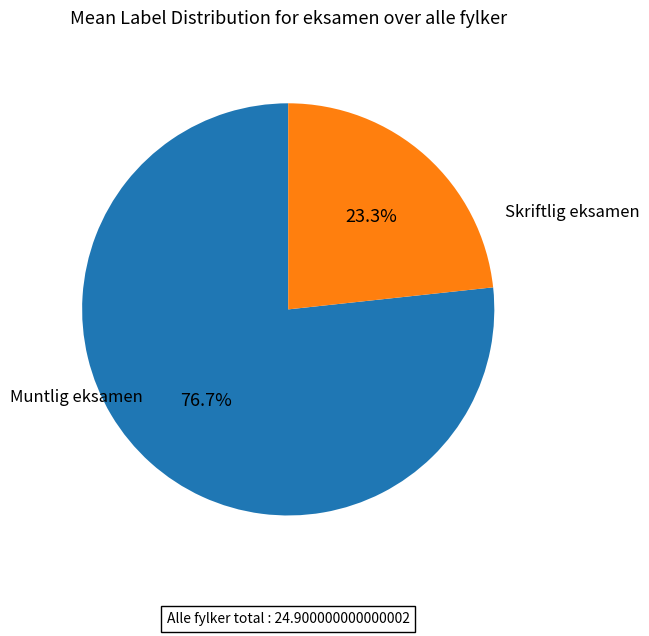

How many segments does this pie chart have?

2